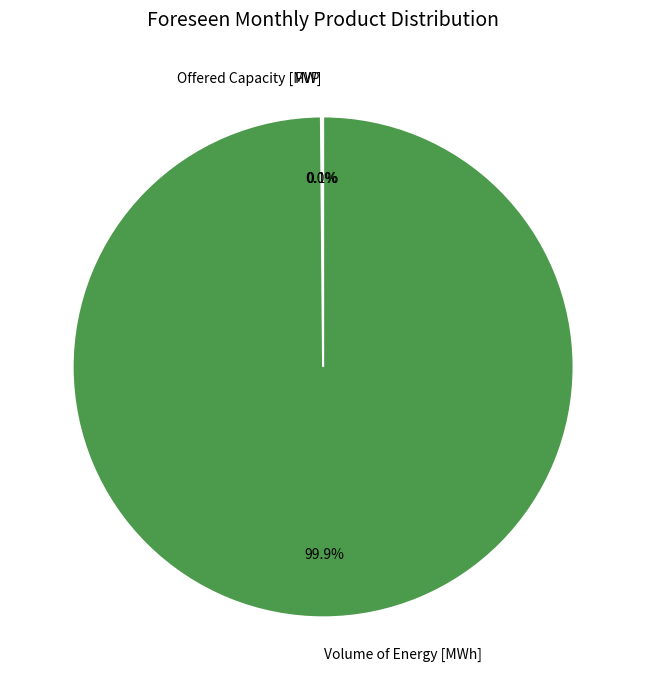

To the nearest percent, what is the average slice percentage?

33%